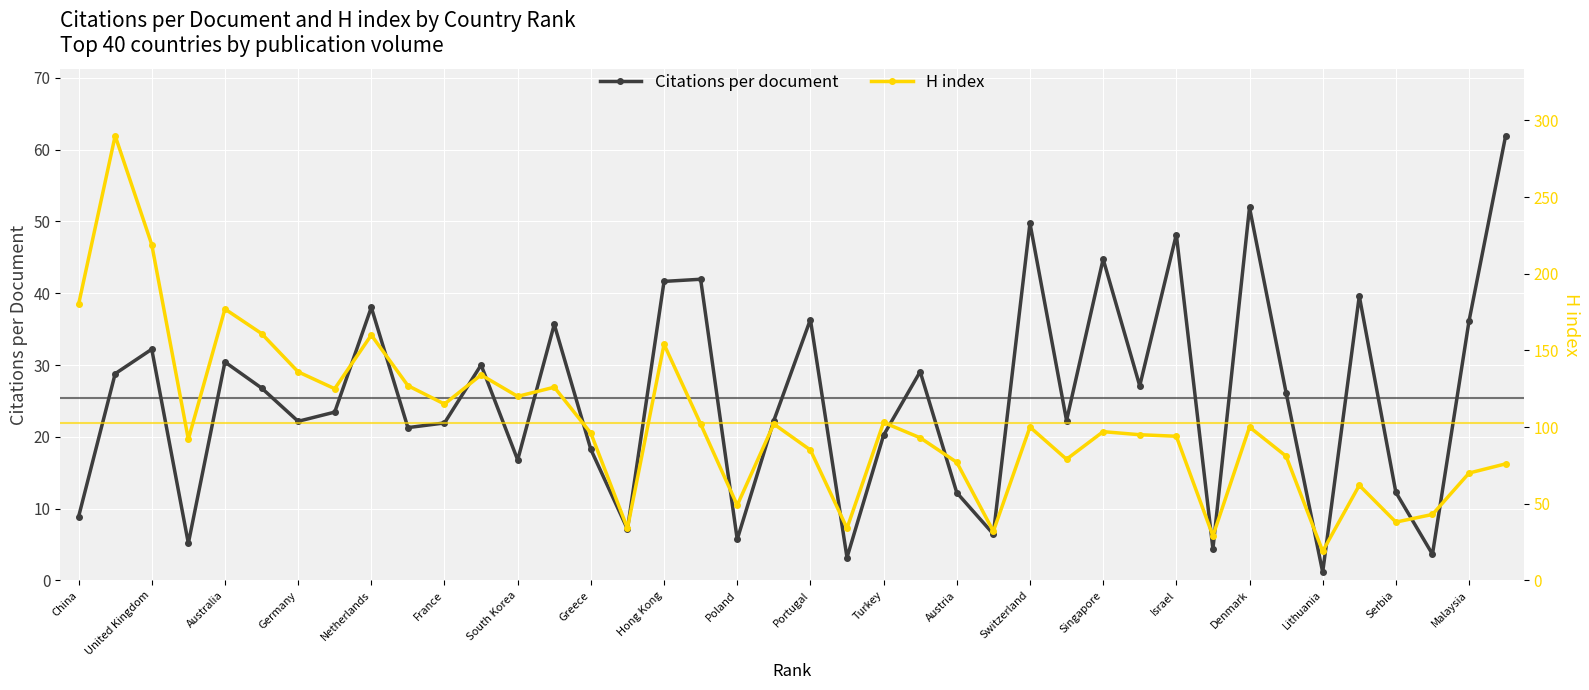

What is the sum of all H index values?

4106.0